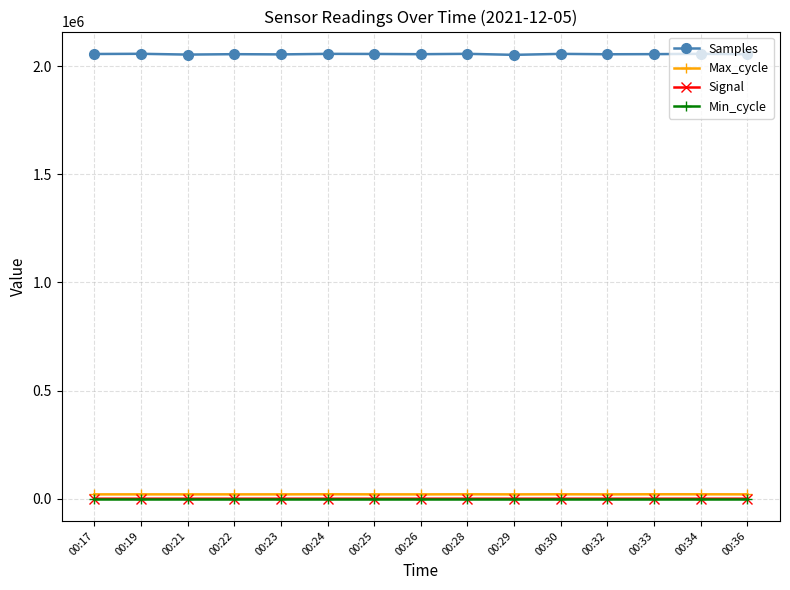

What is the total value across all series at 00:22?

2076008